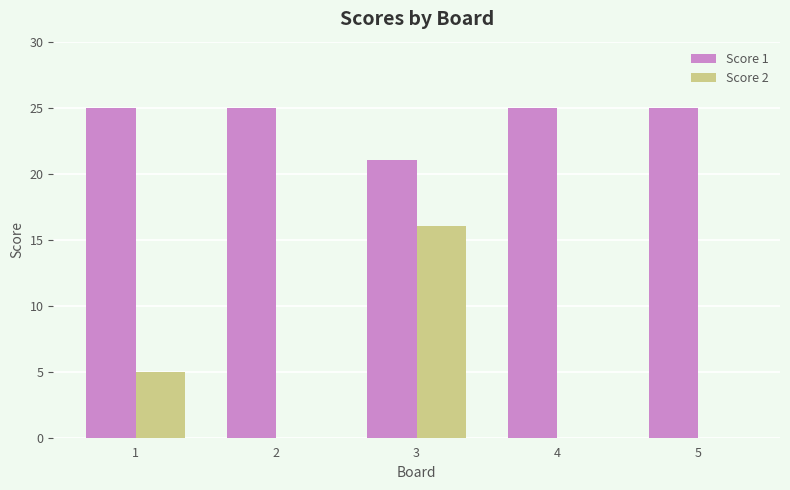

Between 2 and 3, which series saw the biggest shift?

Score 2